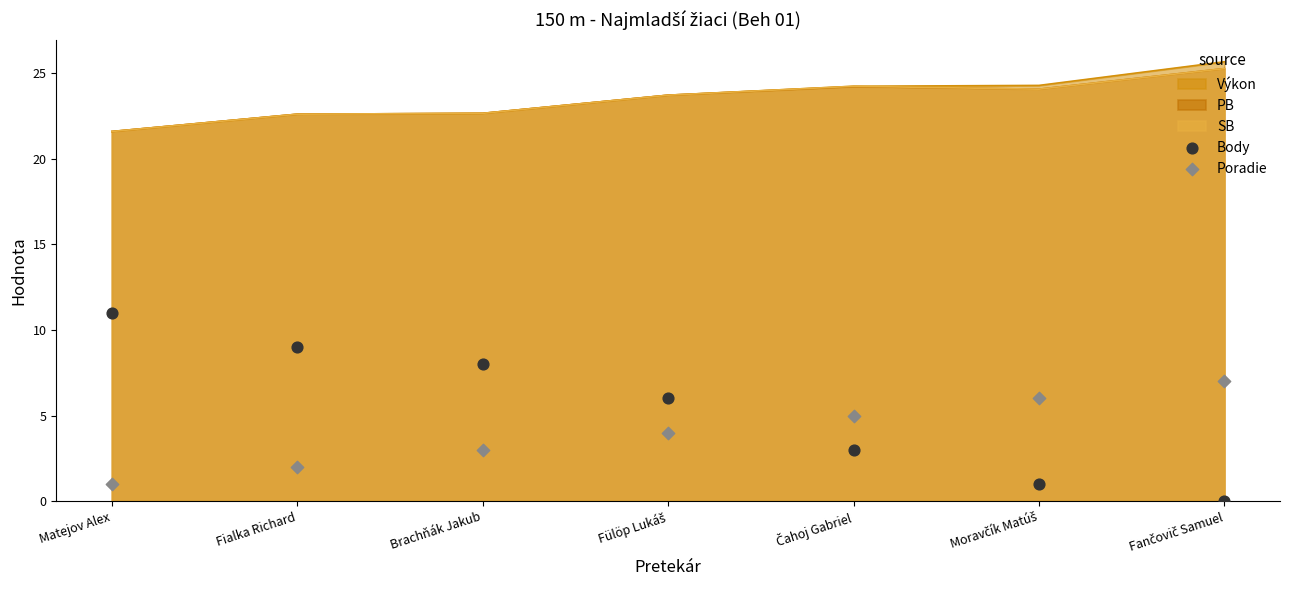

Read the Výkon value at Matejov Alex.

21.6